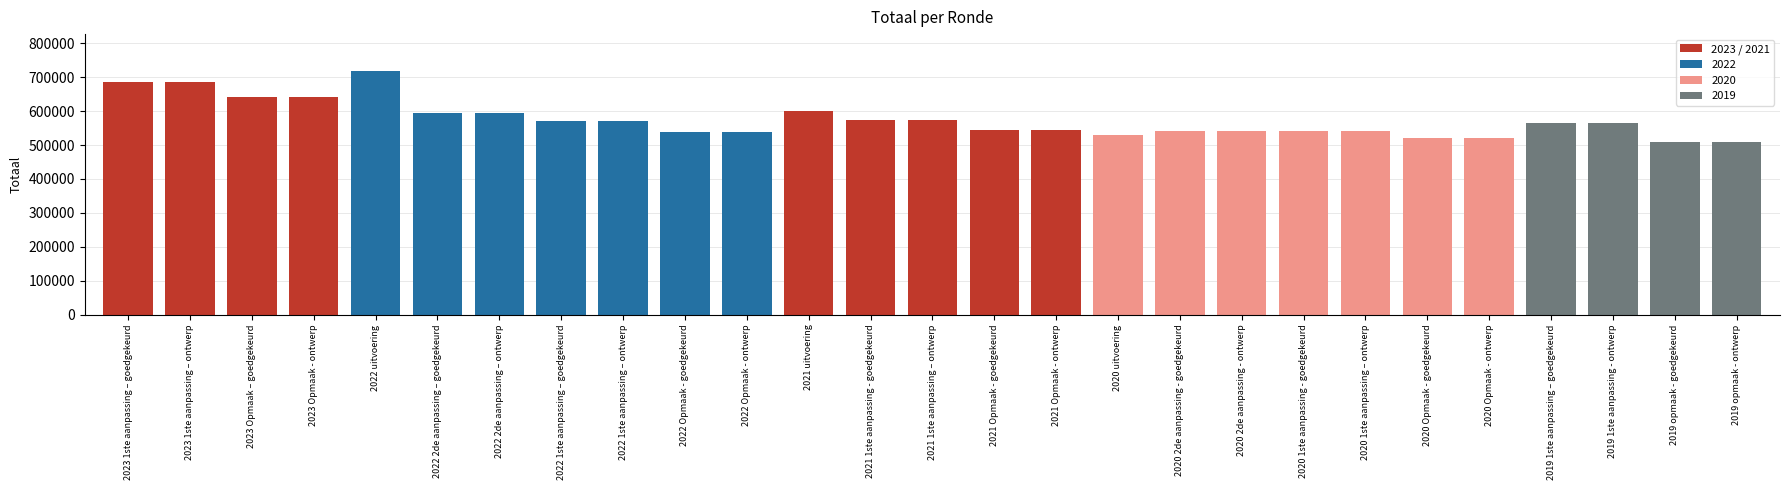

What is the smallest value displayed?

509323